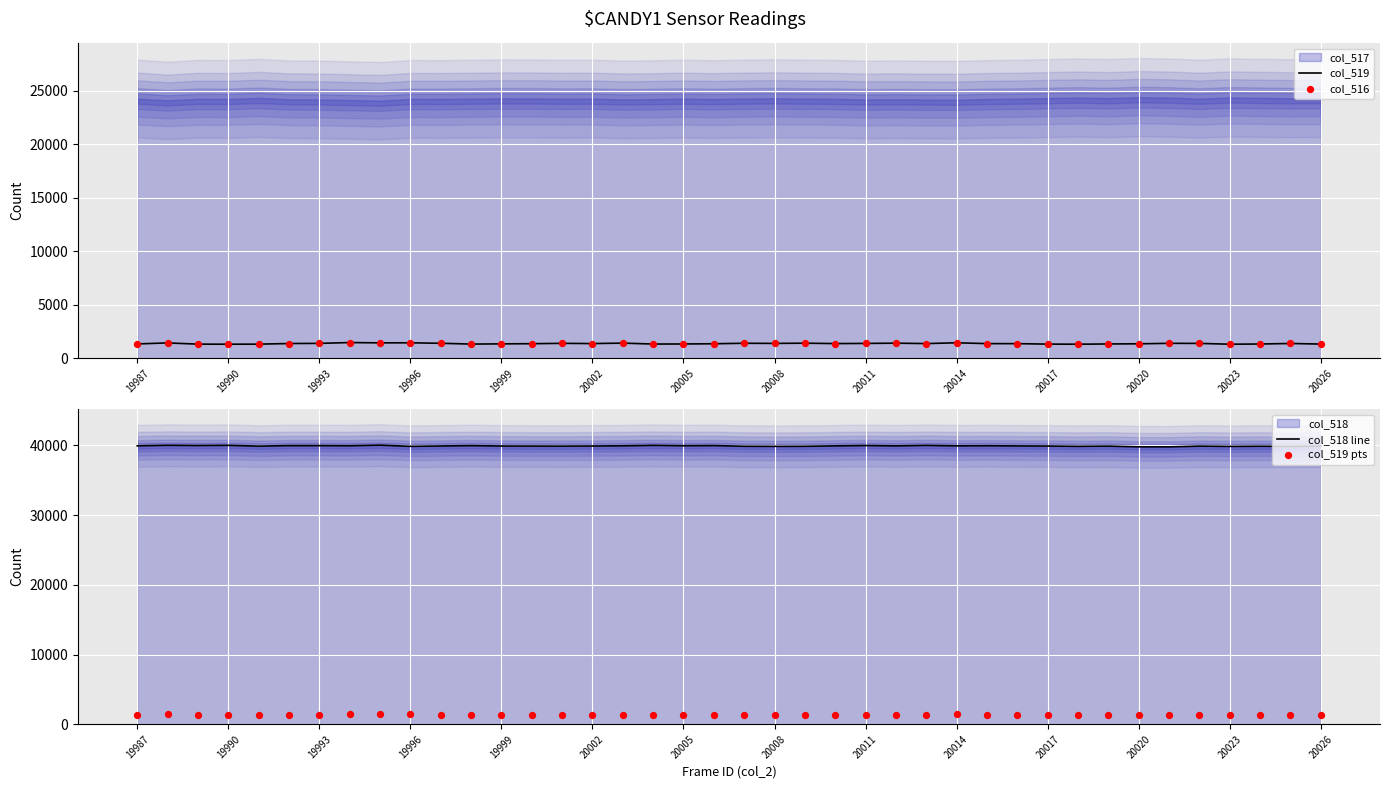

Which series contains the highest Y value?

col_518 line